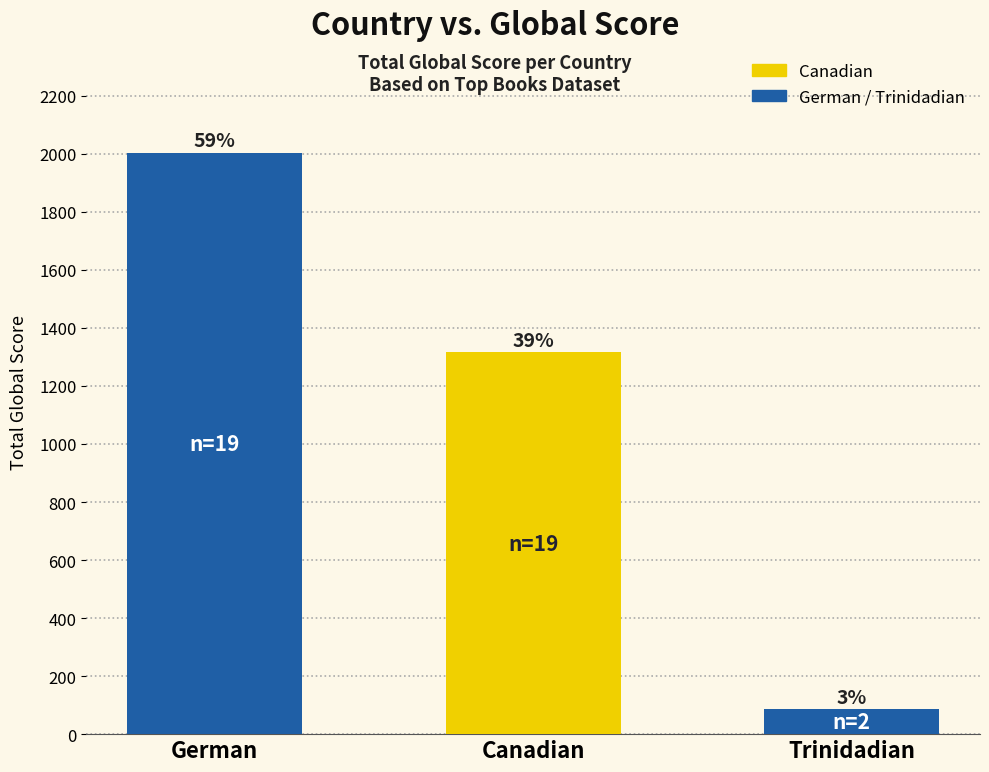

Reading left to right, what are all the values shown in this chart?

German=2004	Canadian=1317	Trinidadian=87